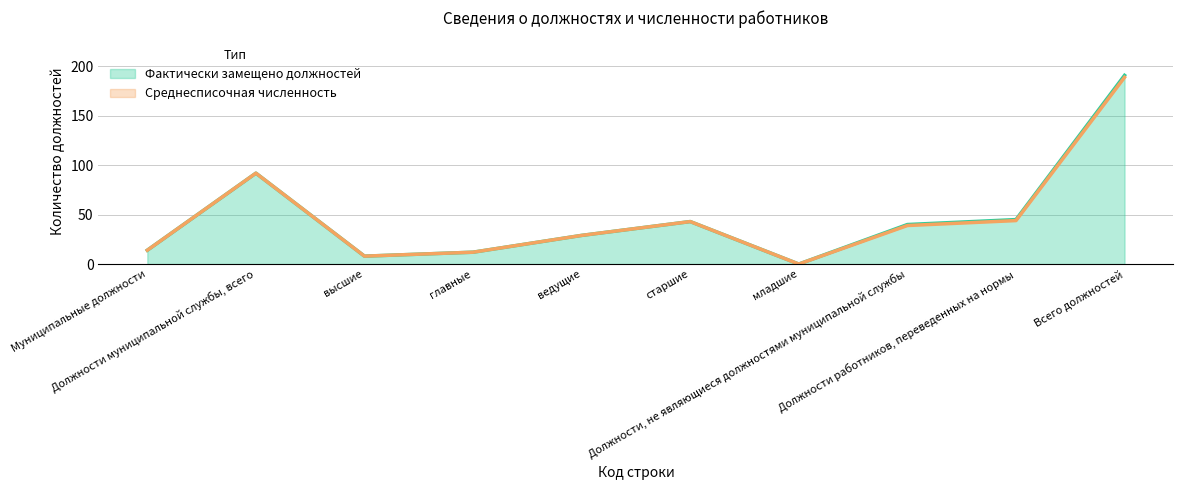

Is it true that Среднесписочная численность (line) equals 0 at младшие?

True